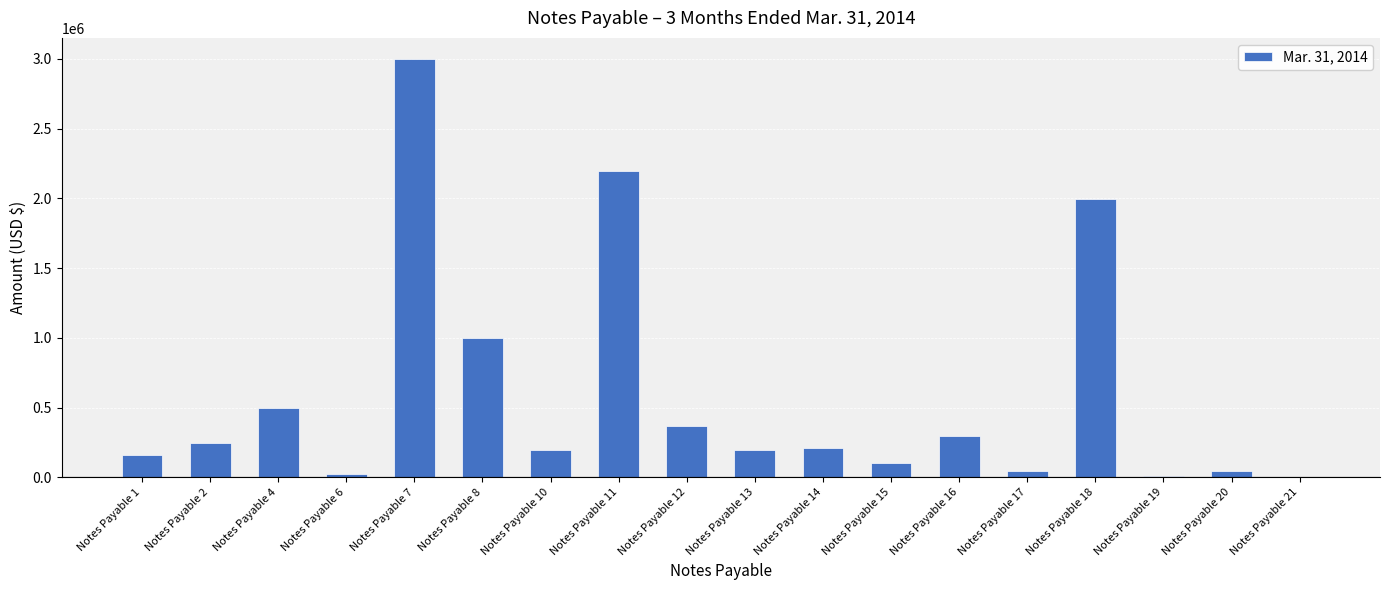

What is the ratio of the value at Notes Payable 7 to the value at Notes Payable 11?

1.4